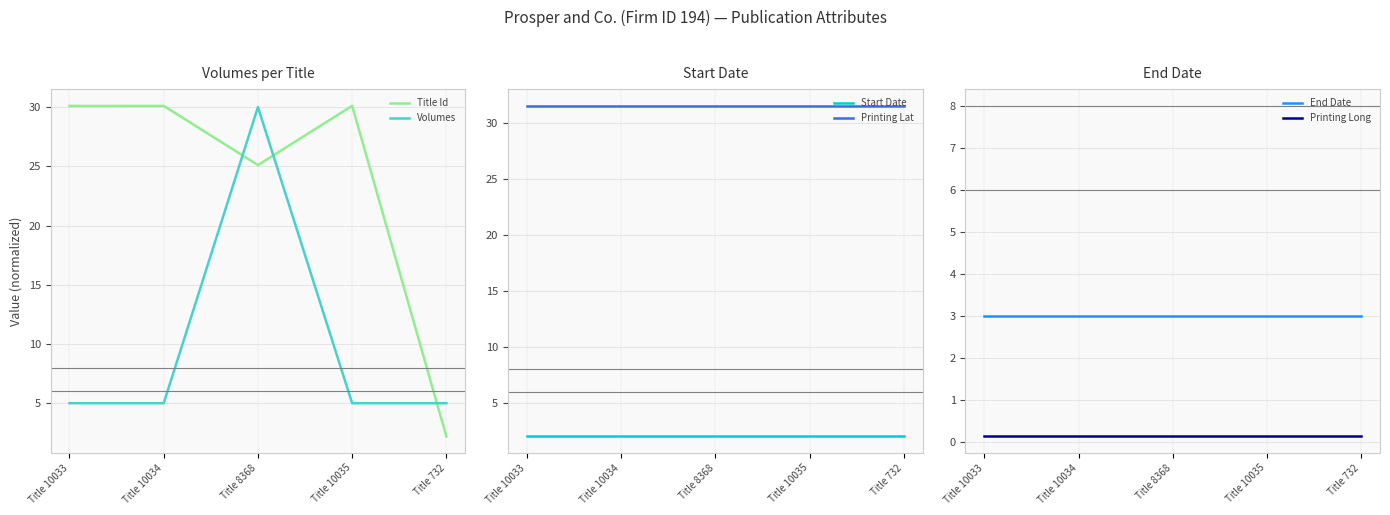

At which label does Title Id first exceed 30?

Title 10033